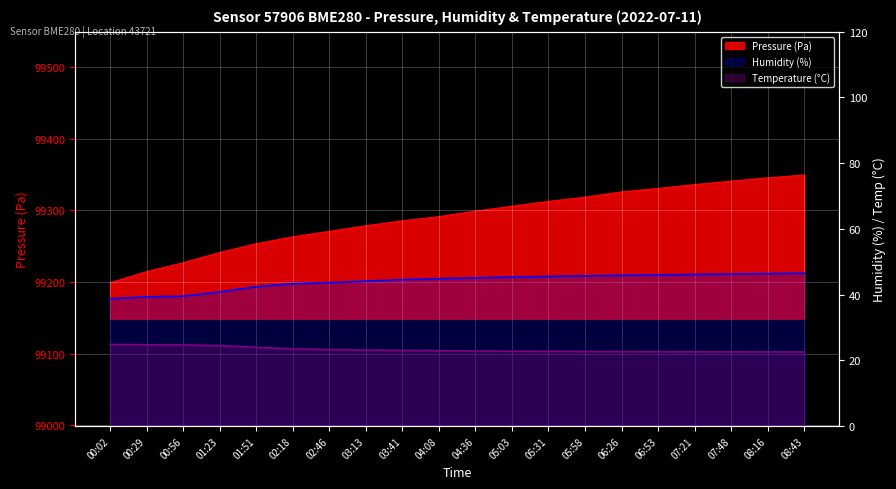

At which label is Humidity (%) closest to 42?

01:51